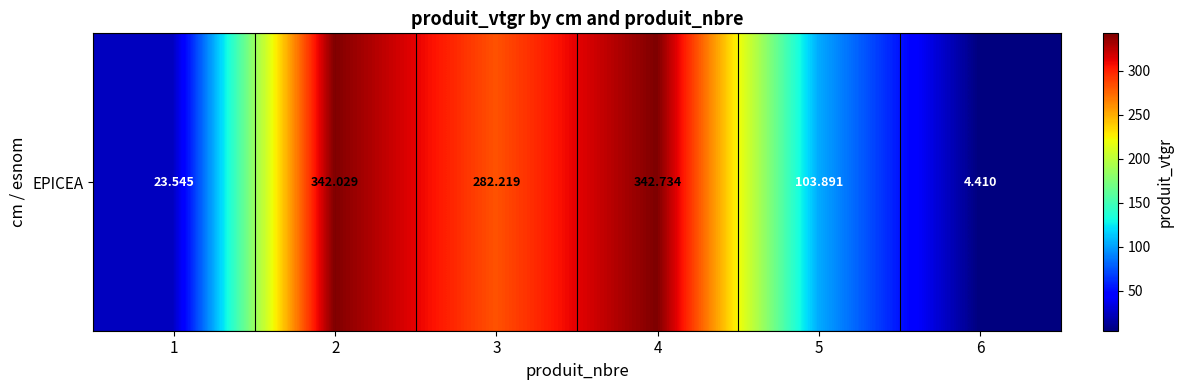

The chart shows a value of 282.2 at 3. True or false?

True